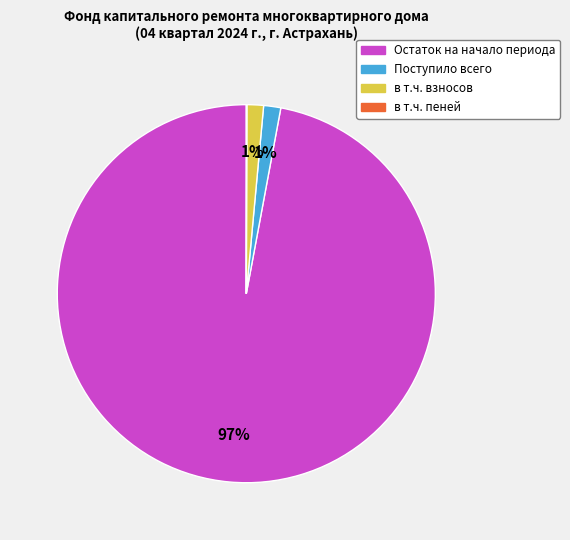

Is there a majority slice in this chart?

Yes